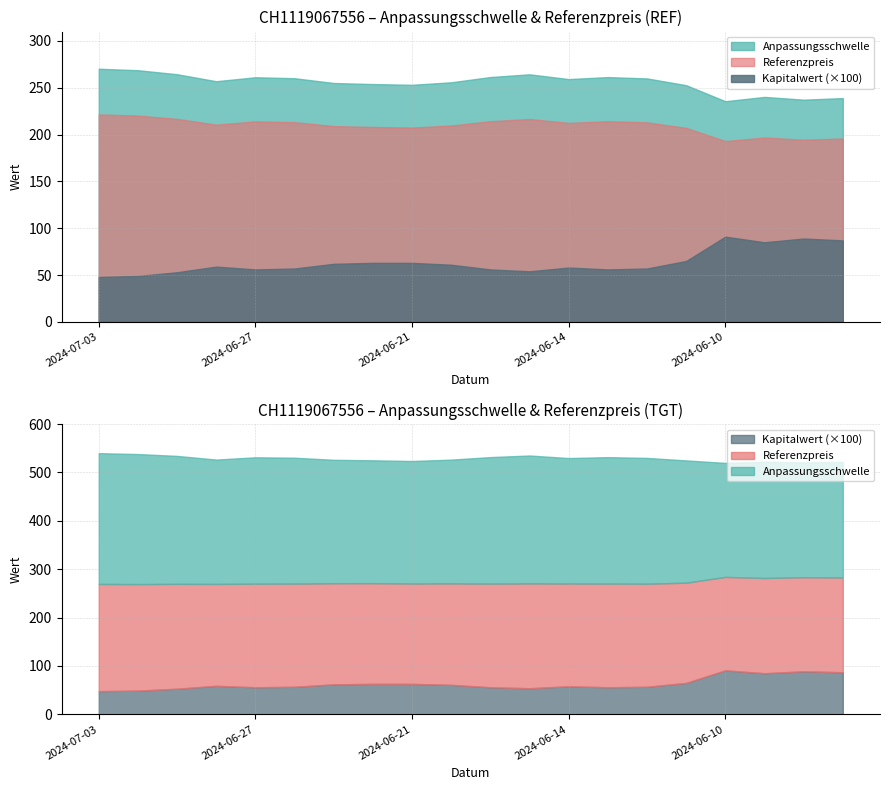

Which has a higher value, 2024-06-13 or 2024-07-01?

2024-07-01